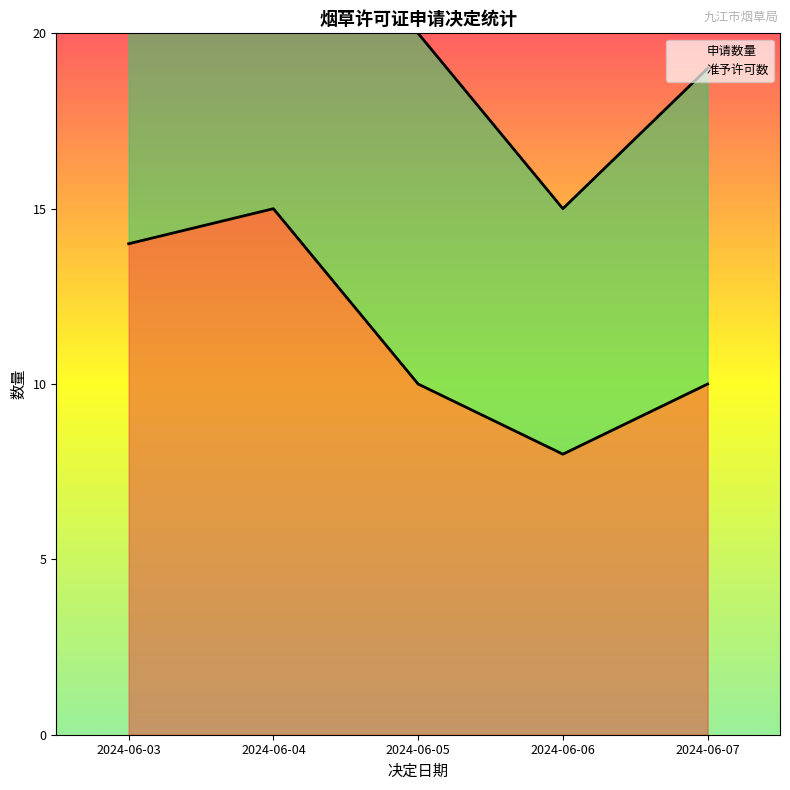

Between 2024-06-04 and 2024-06-06, which is larger?

2024-06-04